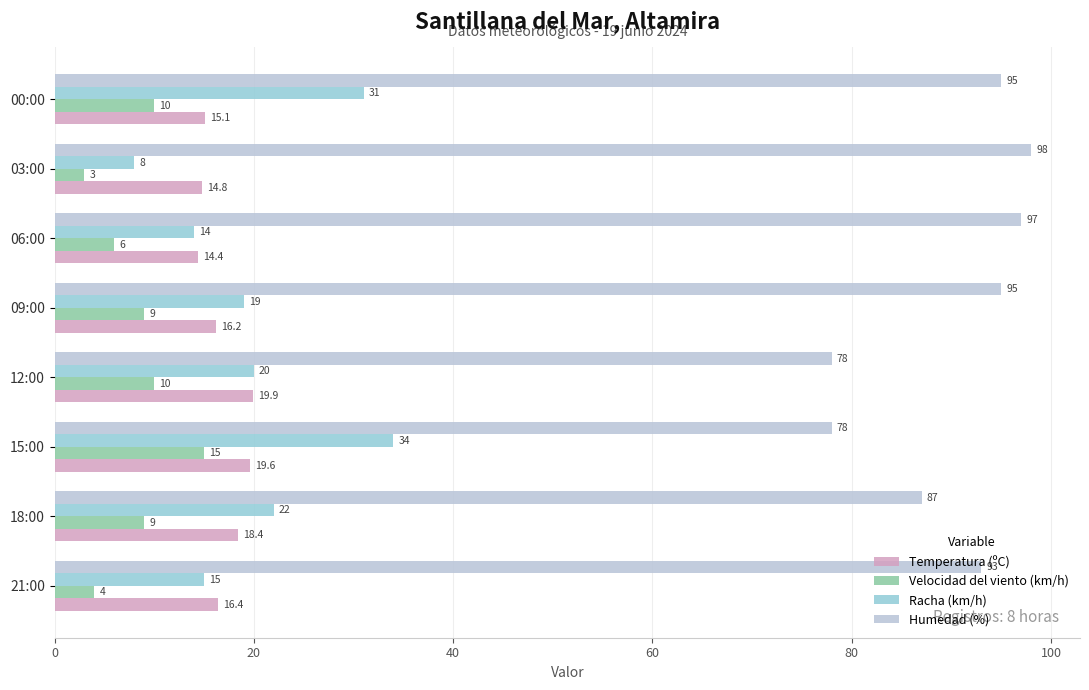

At which category does the chart reach its minimum across all series?

03:00